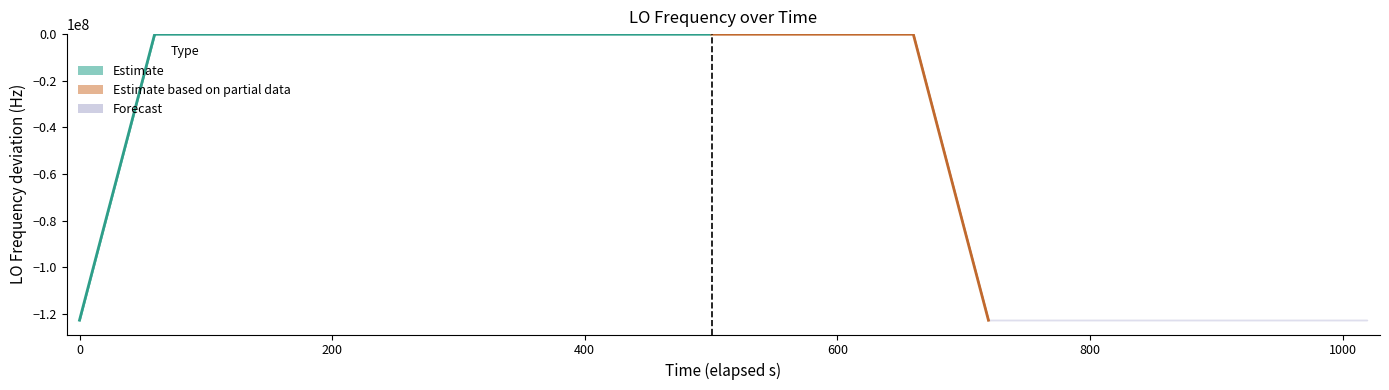

Does the chart contain any negative values?

Yes